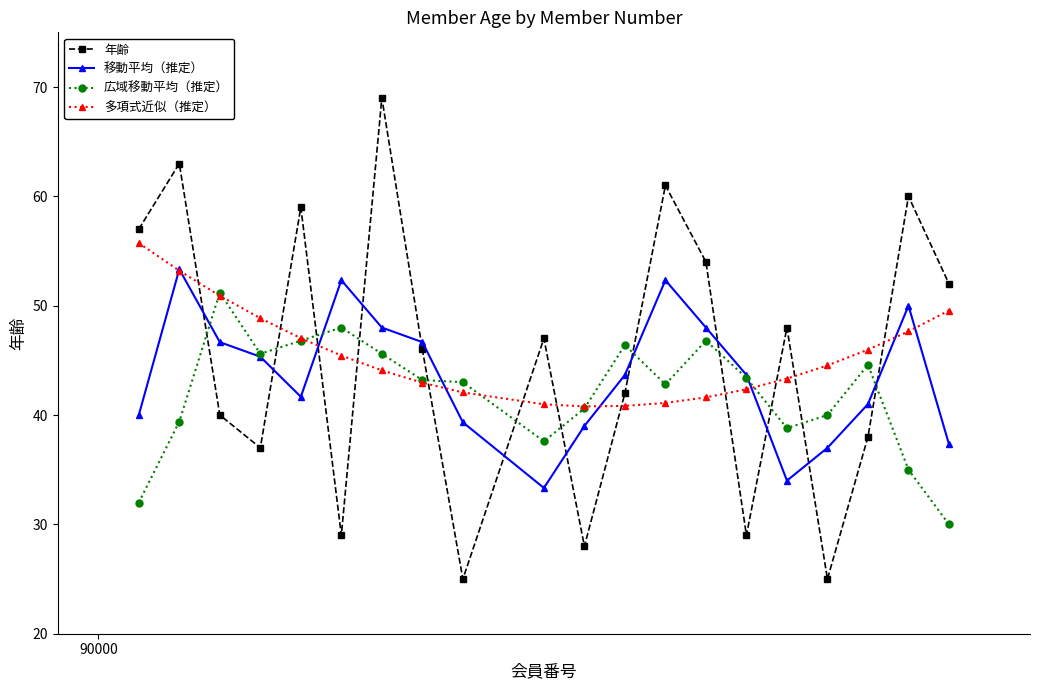

What is the highest value of the 広域移動平均（推定） series?

51.2